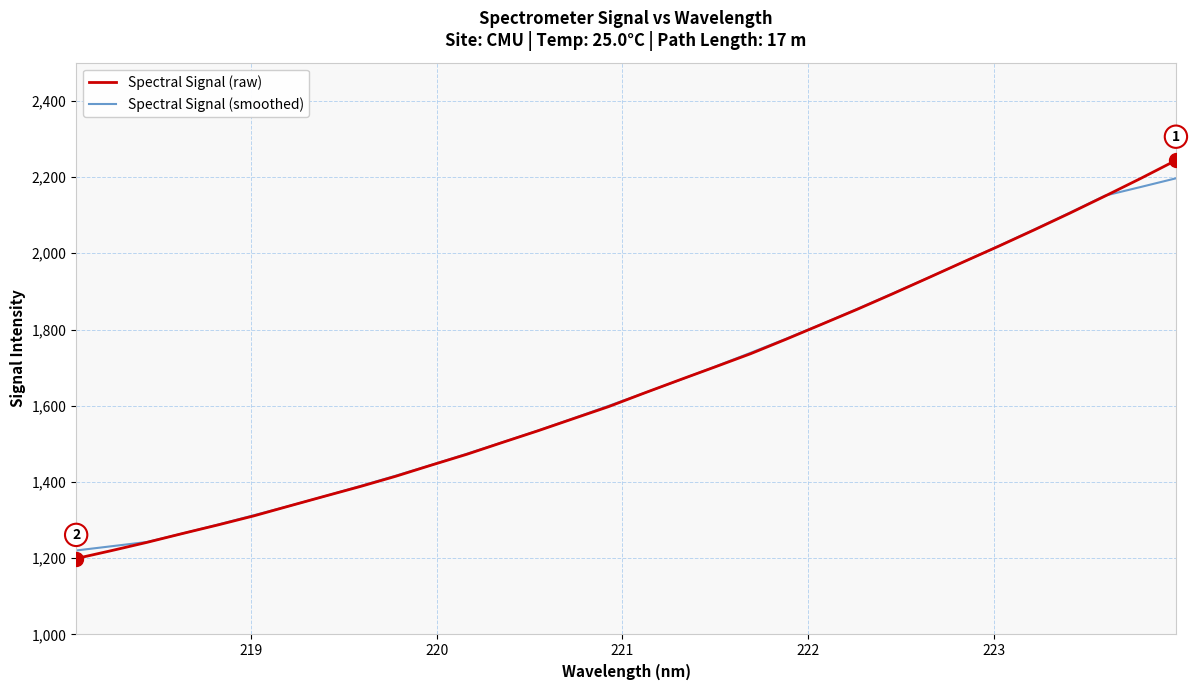

What is the minimum value for Spectral Signal (raw)?

1199.2